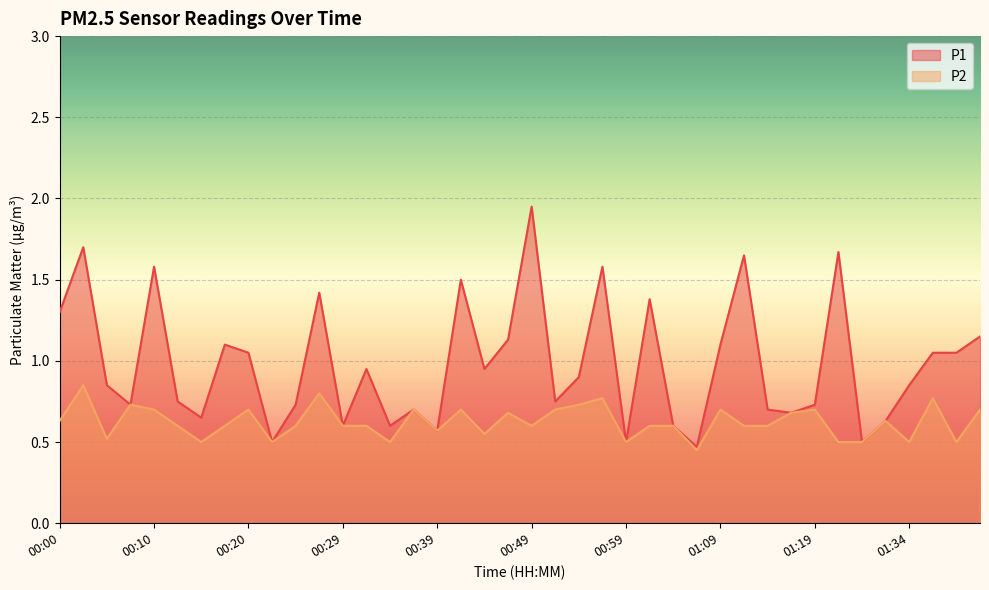

How many interior local valleys does the P1 series have?

12